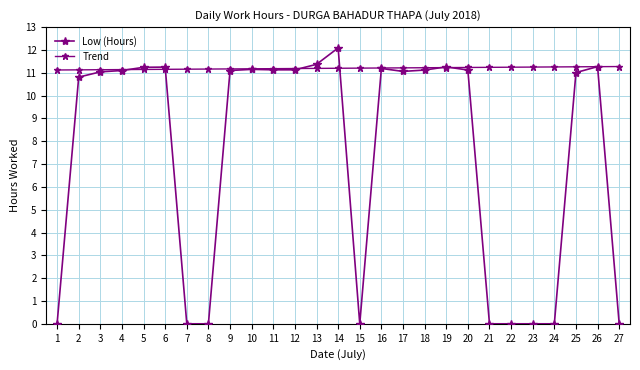

How many lines are shown in the chart?

2